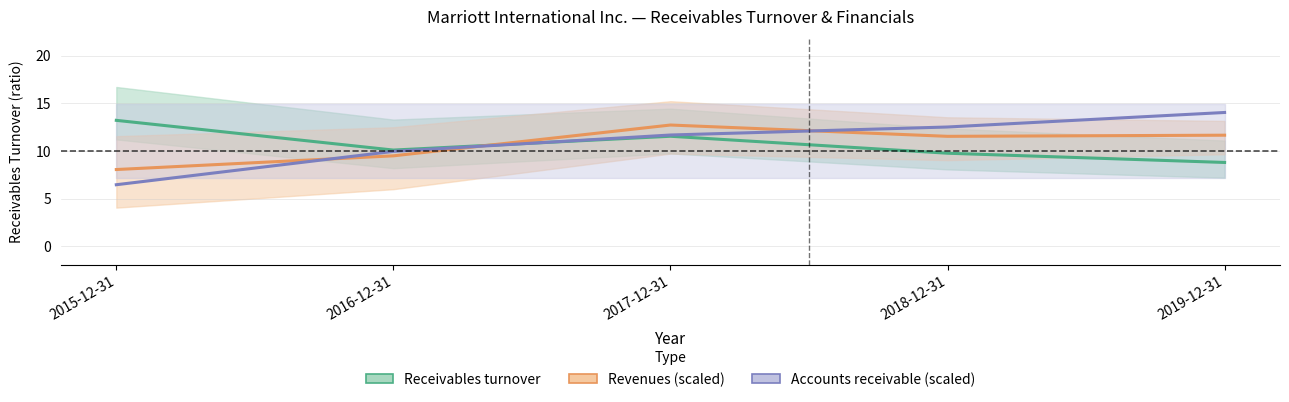

Rank the categories by Revenues (scaled ÷1800) value from lowest to highest.

2015-12-31, 2016-12-31, 2018-12-31, 2019-12-31, 2017-12-31